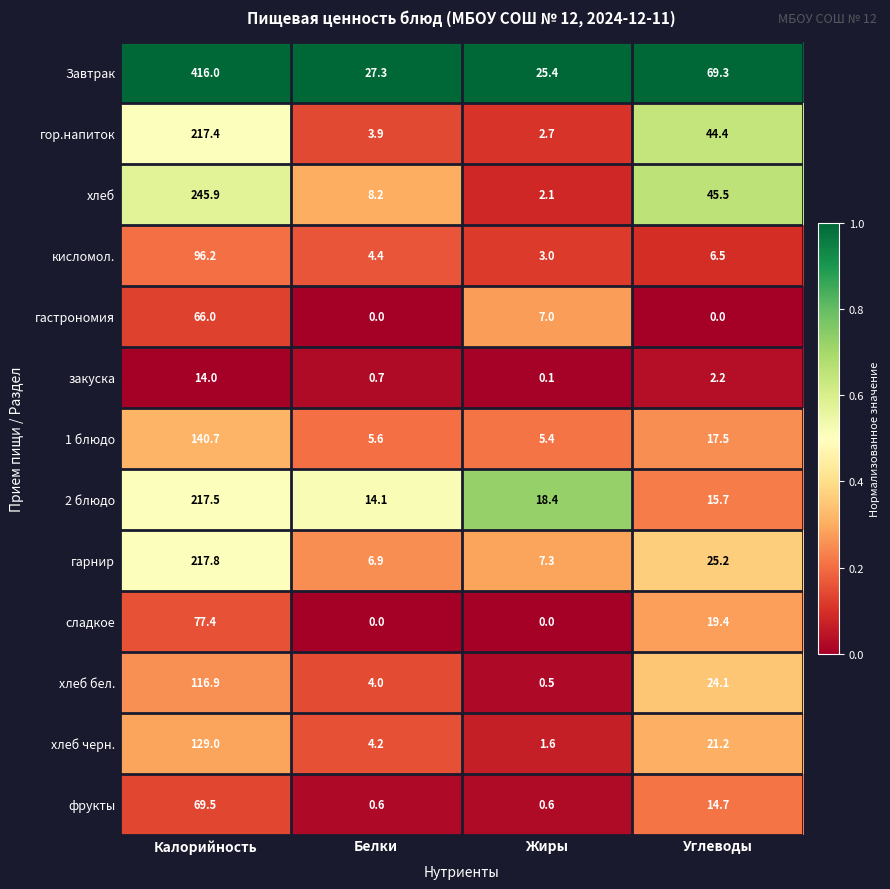

The value of гарнир at Жиры is 7.3. True or false?

True